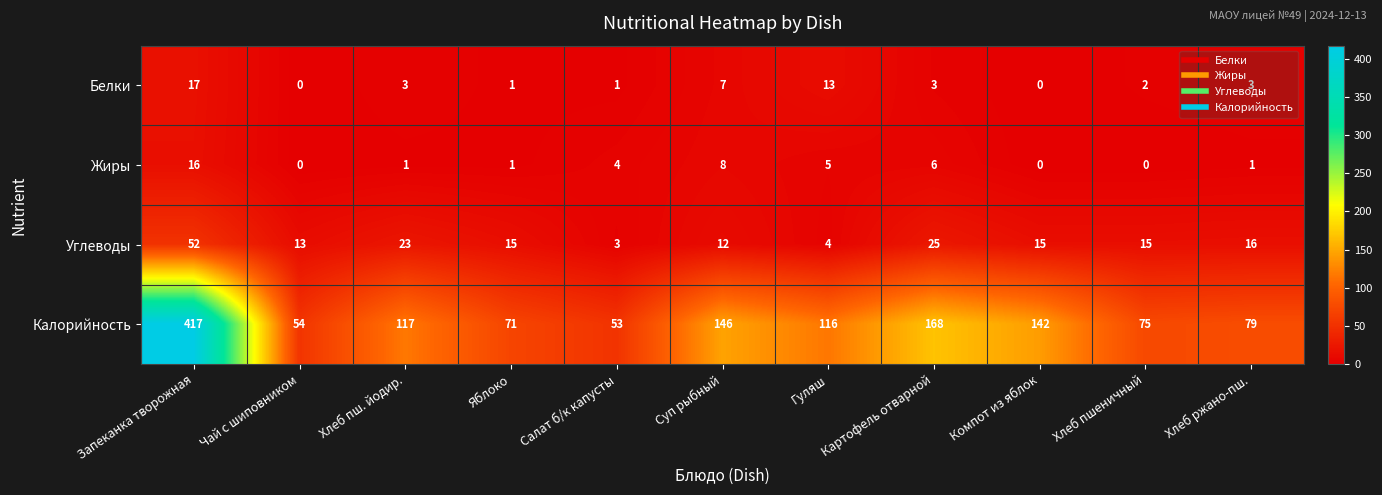

Where does the Углеводы series first go above 15?

Запеканка творожная